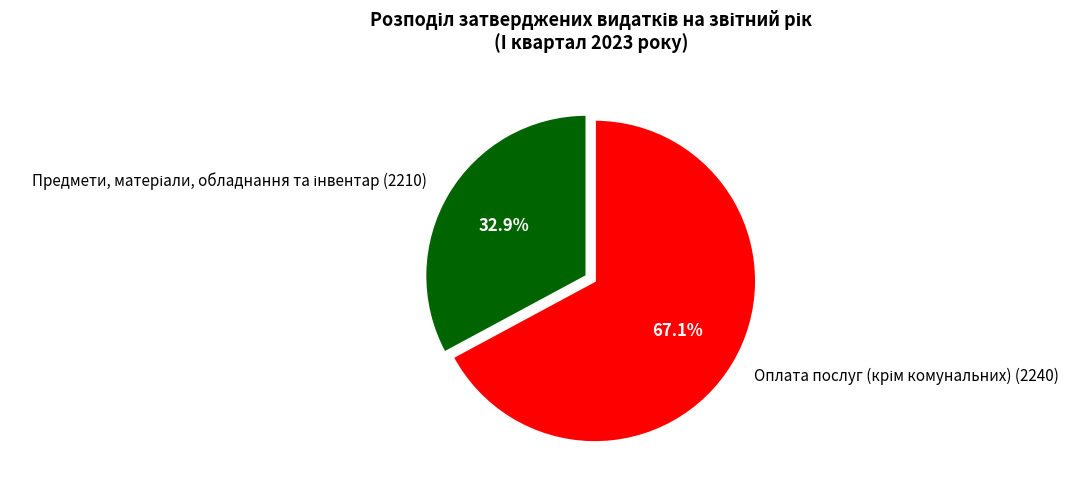

Count the number of slices in the pie.

2